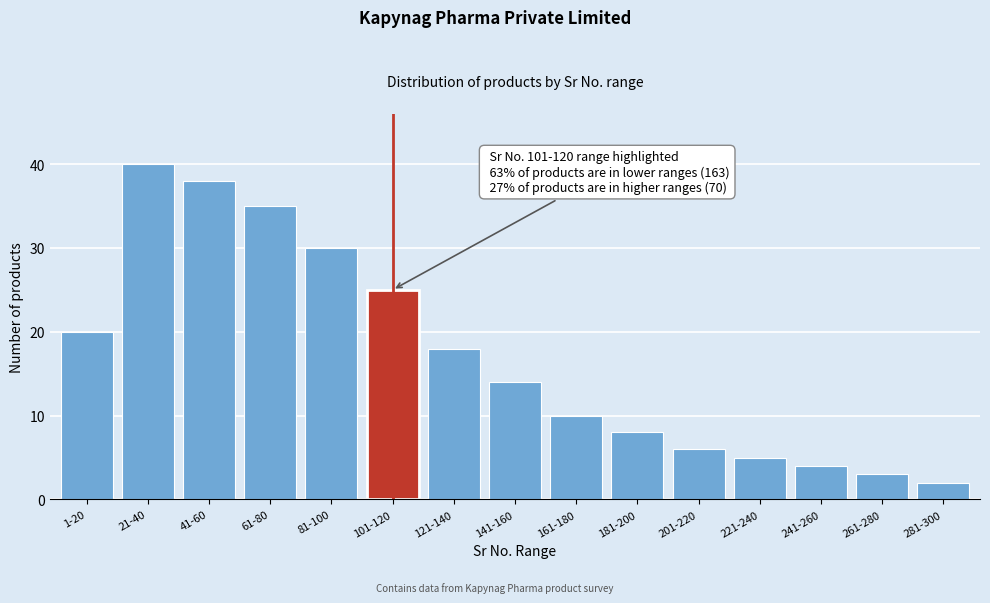

Reading left to right, extract all data points from this chart.

1-20=20	21-40=40	41-60=38	61-80=35	81-100=30	101-120=25	121-140=18	141-160=14	161-180=10	181-200=8	201-220=6	221-240=5	241-260=4	261-280=3	281-300=2